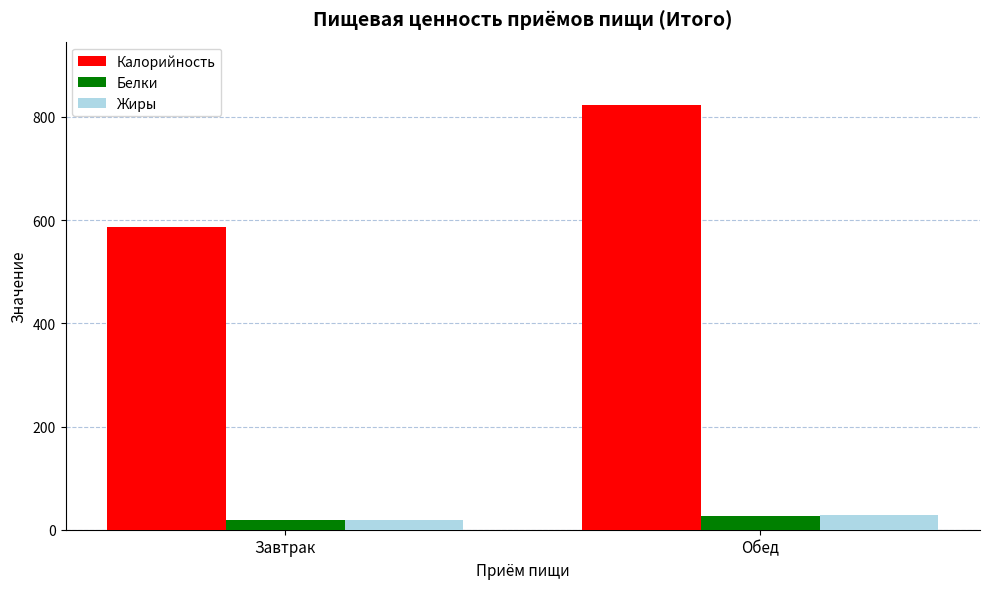

Which series has the largest total across all categories?

Калорийность